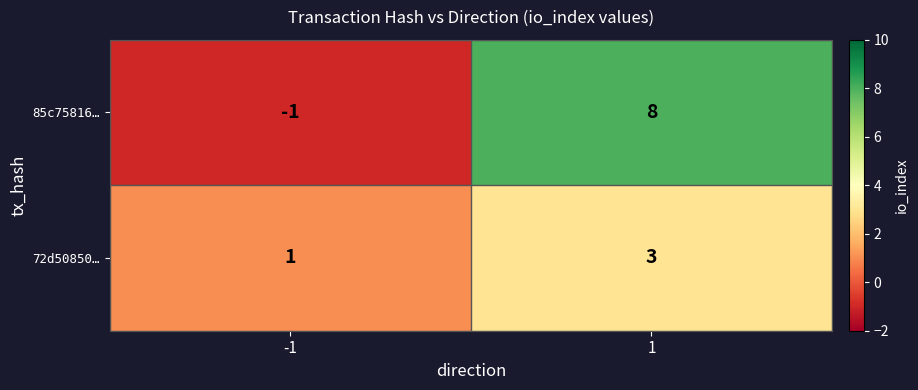

Reading left to right, list all the values displayed in this chart.

85c75816…: -1	8
72d50850…: 1	3